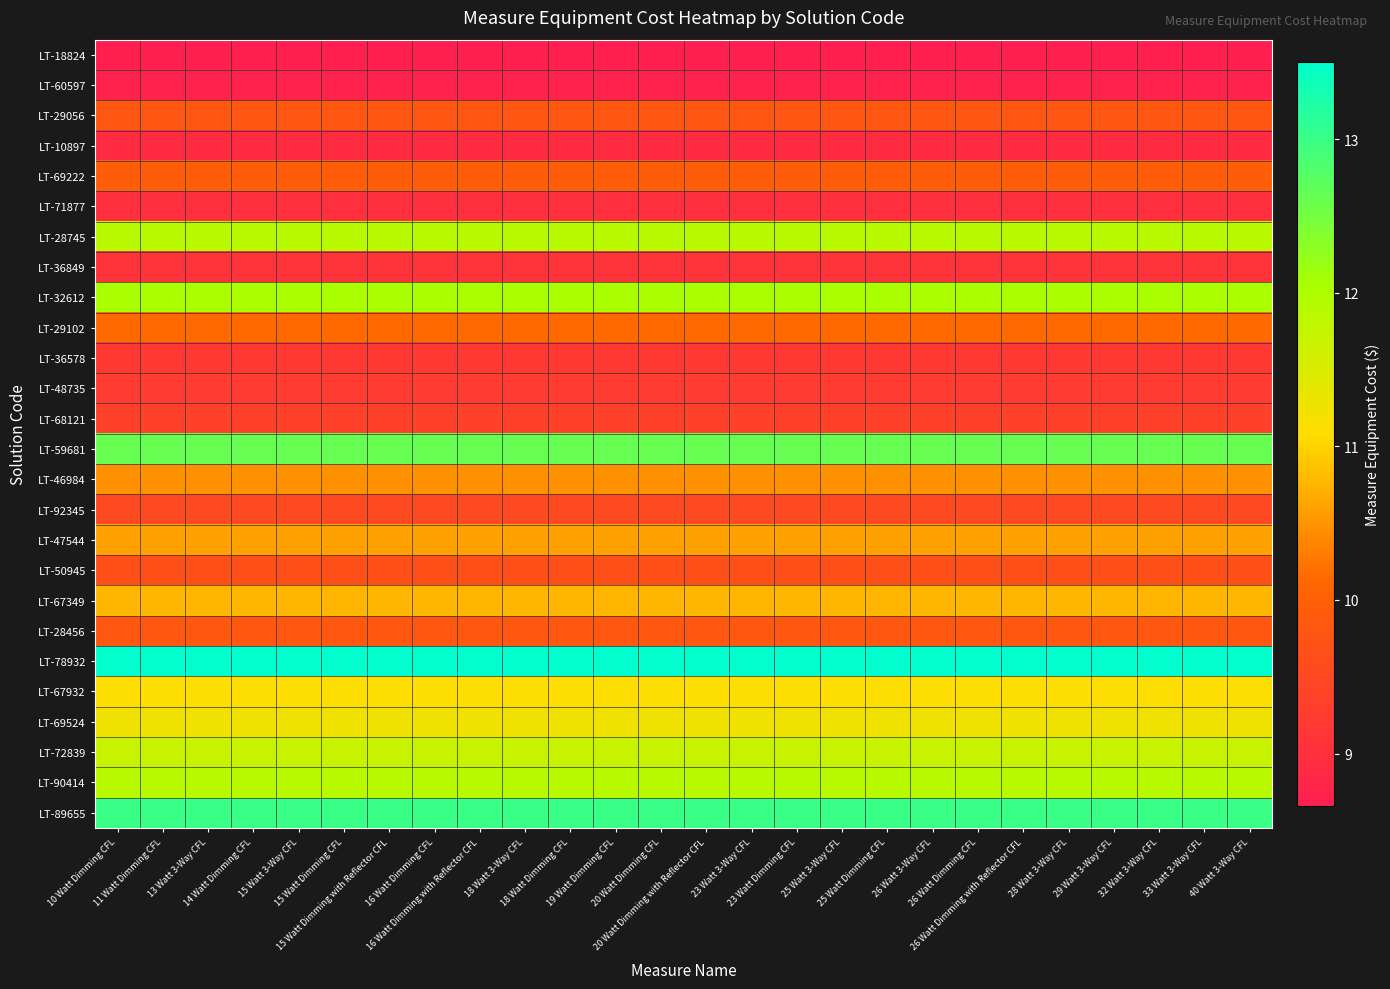

At which category does the chart reach its peak across all series?

10 Watt Dimming CFL